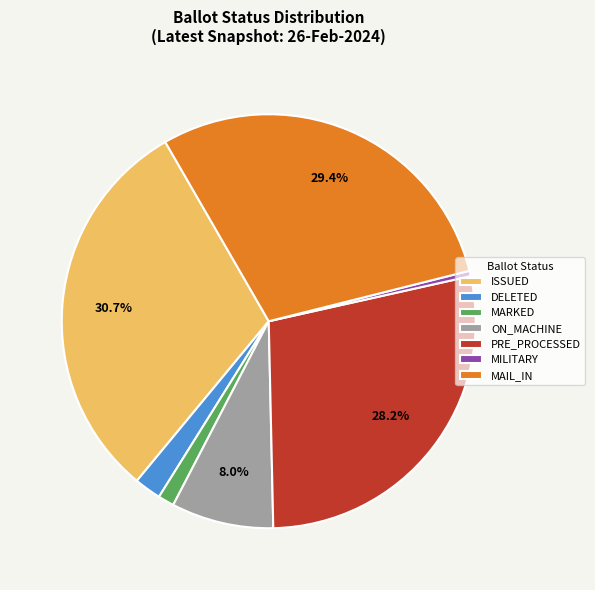

The DELETED slice represents 2% of the pie. True or false?

True